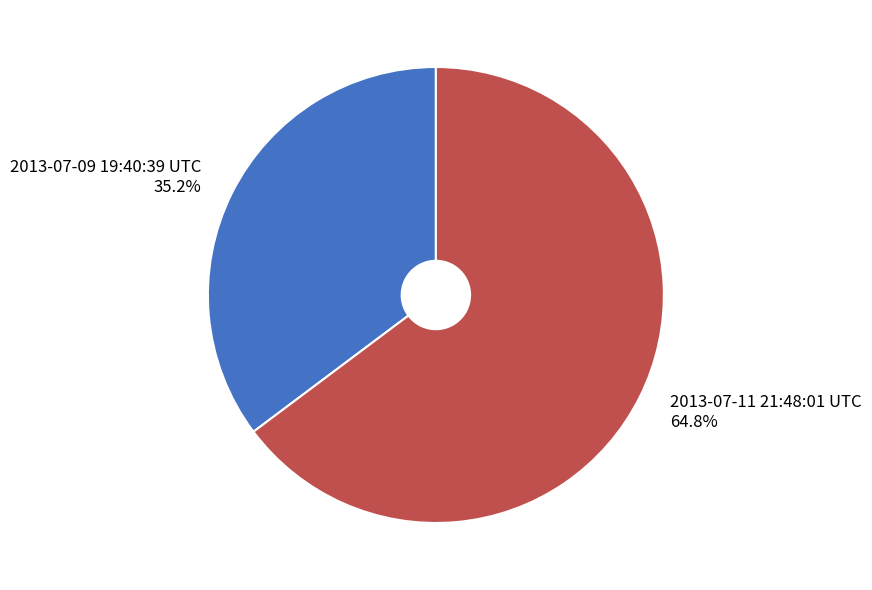

Is 2013-07-11 21:48:01 UTC the majority of the pie?

Yes